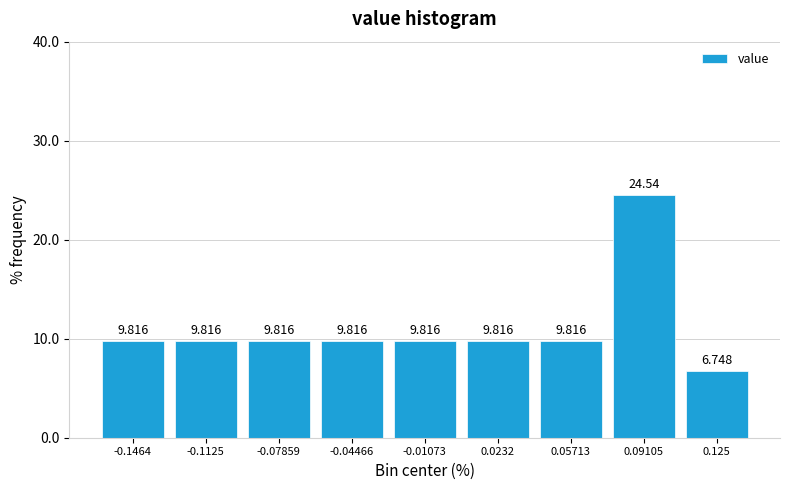

How many values are below 9?

1